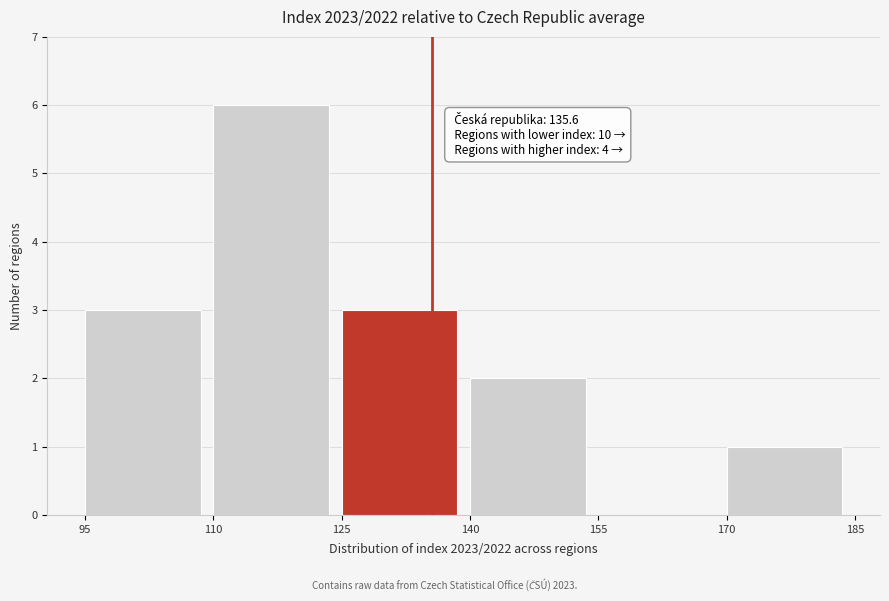

Which range on the x-axis has the tallest bar?

110 to 125